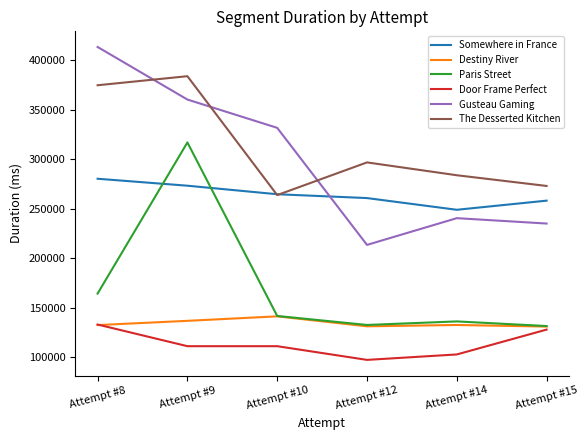

At which category does the chart reach its minimum across all series?

Attempt #12